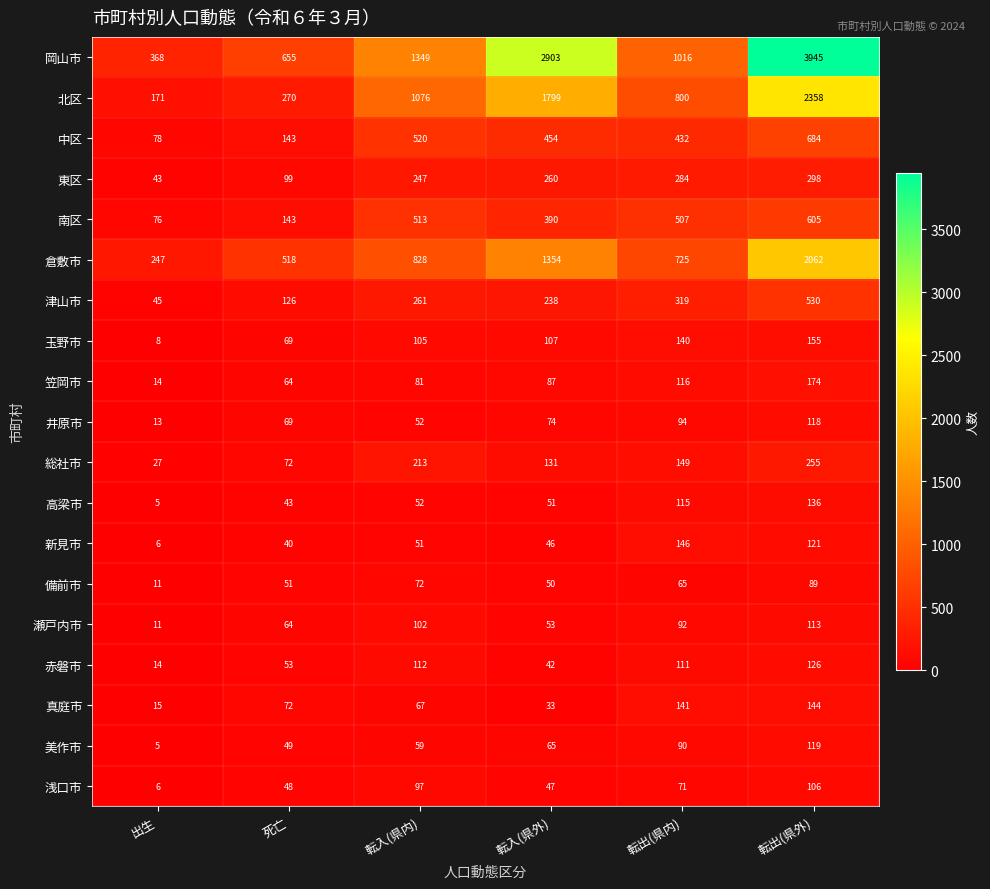

What is the spread (max minus min) of values at 出生?

363